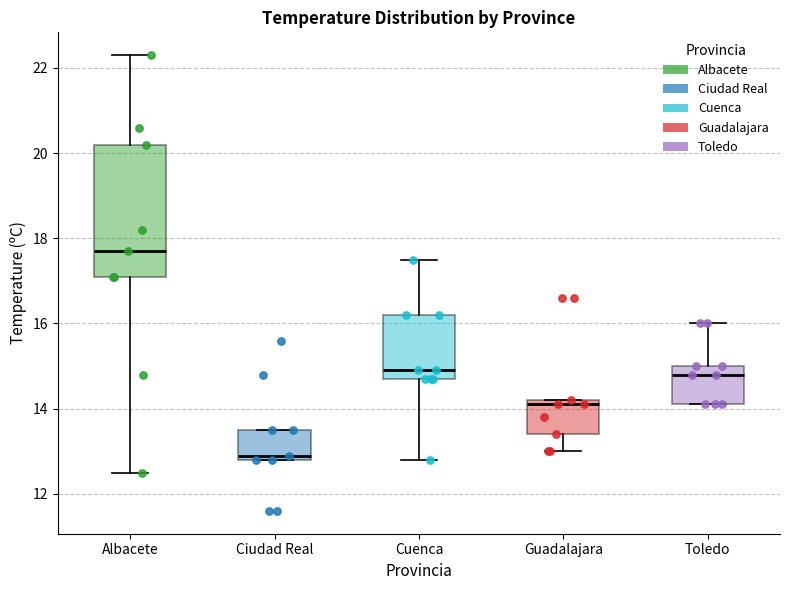

Reading left to right, transcribe this box plot: for each box, give where its median line is, the range the box spans, and where its two whiskers end, as read against the y-axis. The values are not printed on the chart, so give them approximately, as read against the axis.

Albacete: median 17.8, box 17.2 to 20.2, whiskers 12.6 to 22.4
Ciudad Real: median 13.0, box 12.8 to 13.6, whiskers 12.8 to 13.6
Cuenca: median 15.0, box 14.8 to 16.2, whiskers 12.8 to 17.6
Guadalajara: median 14.2 (just below the box's upper edge), box 13.4 to 14.2, whiskers 13.0 to 14.2
Toledo: median 14.8, box 14.2 to 15.0, whiskers 14.2 to 16.0